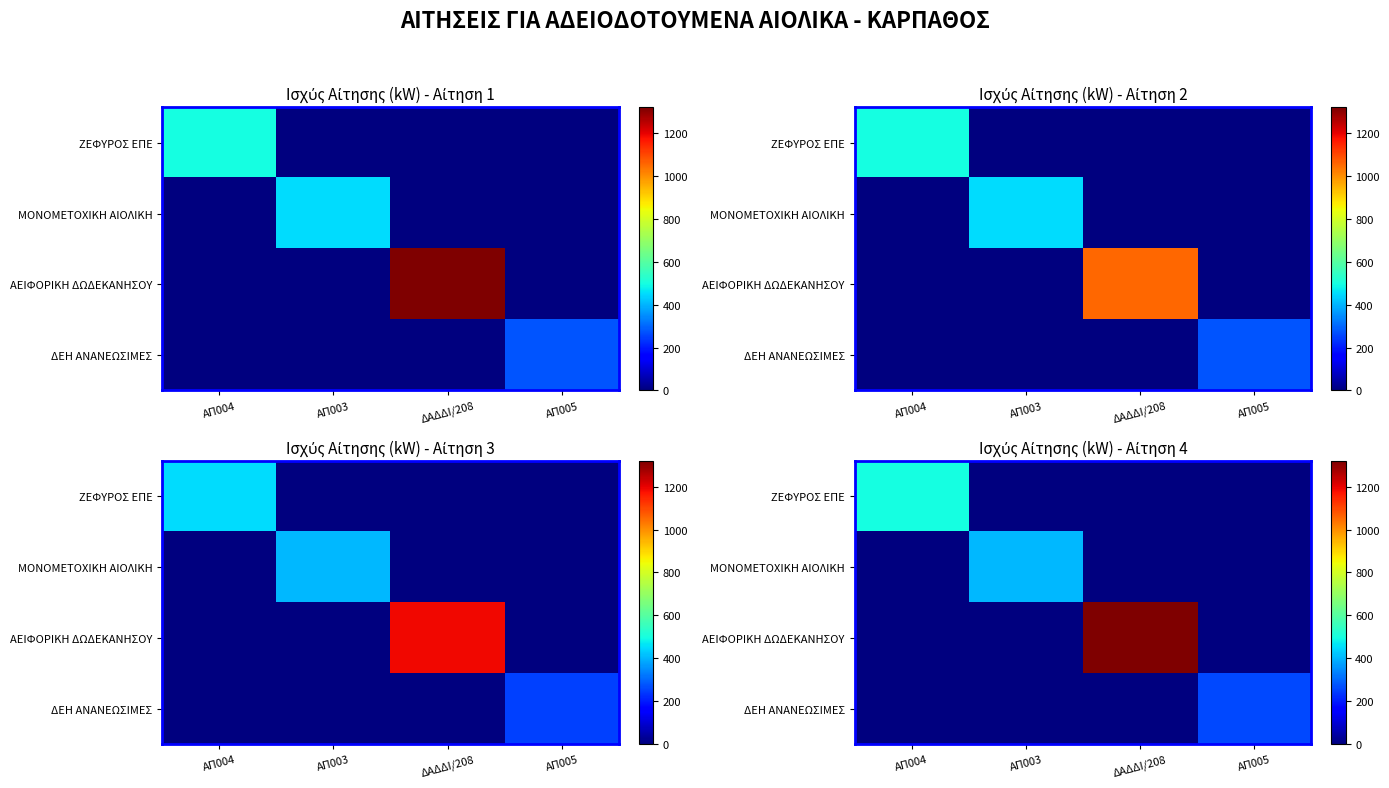

Is it true that ΔΕΗ ΑΝΑΝΕΩΣΙΜΕΣ equals 90.0 at ΑΠ003?

False